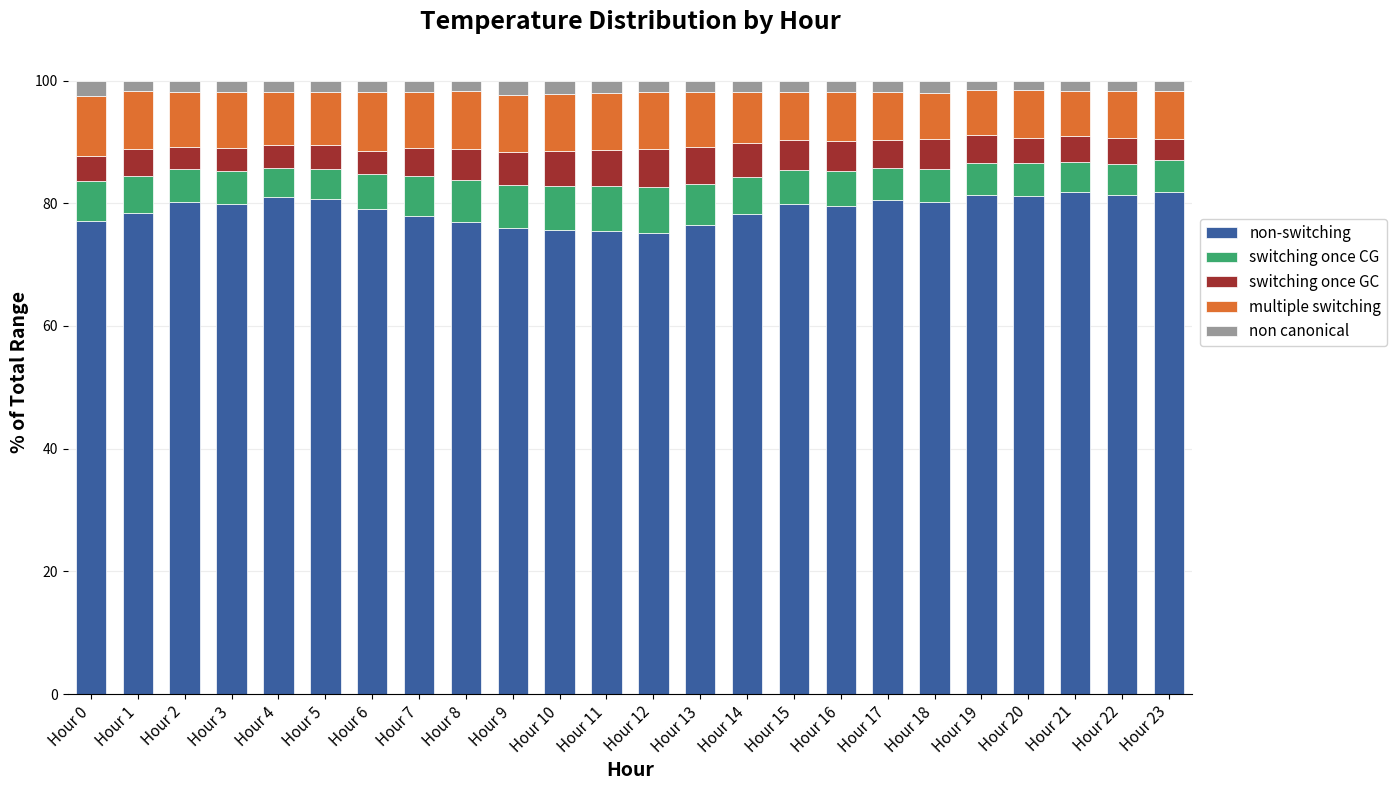

What is the lowest value of the non-switching series?

75.2